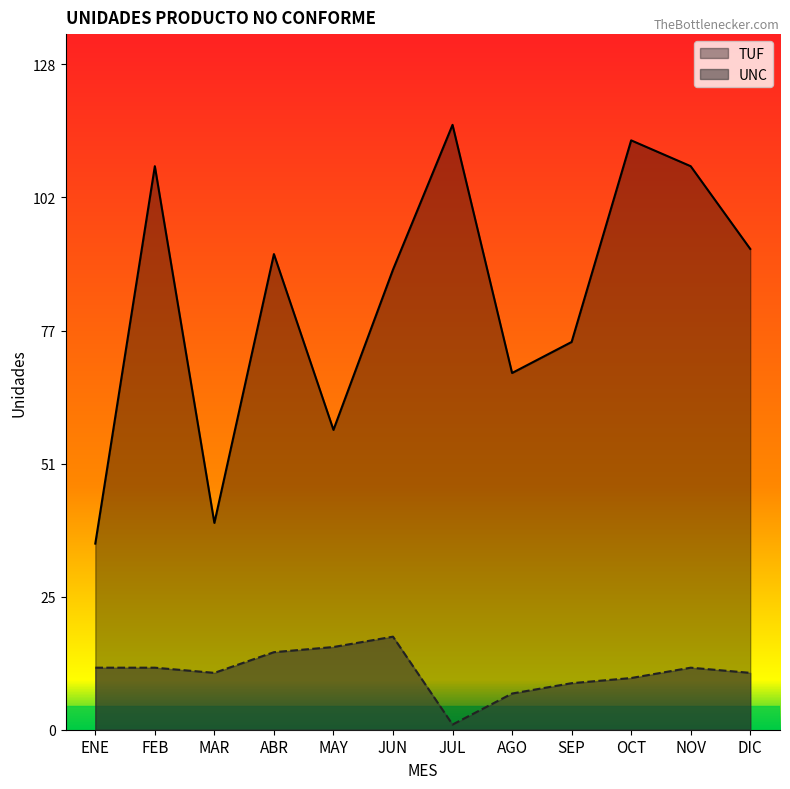

At how many categories does at least one series exceed 39?

11